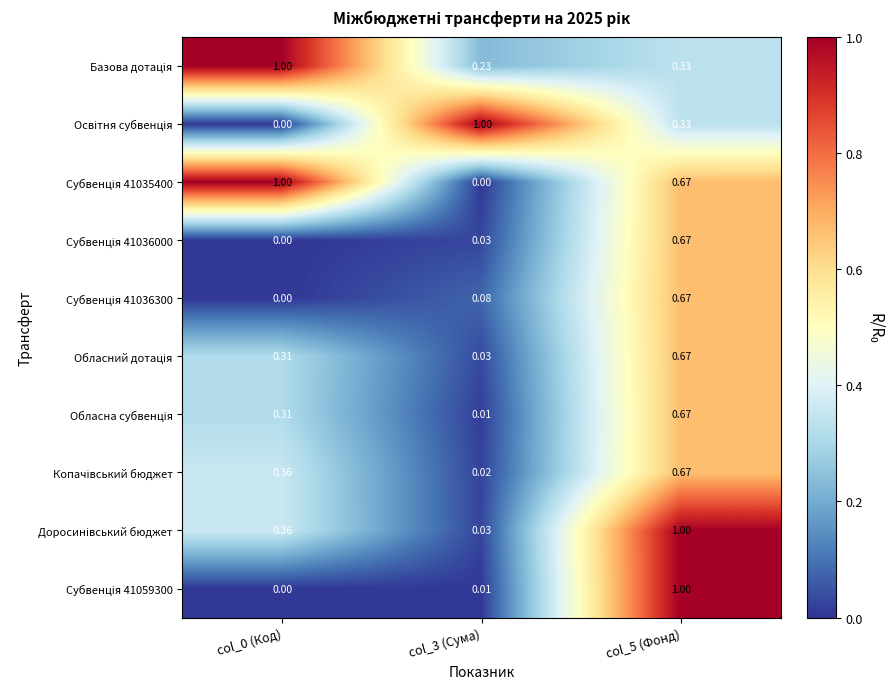

At which category is the sum across all series the highest?

col_5 (Фонд)